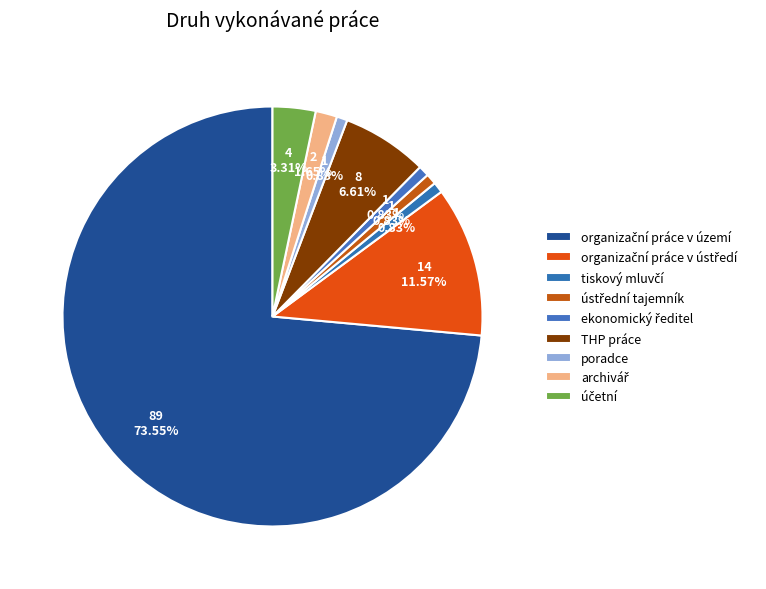

To the nearest percent, what percentage of the pie is THP práce?

7%